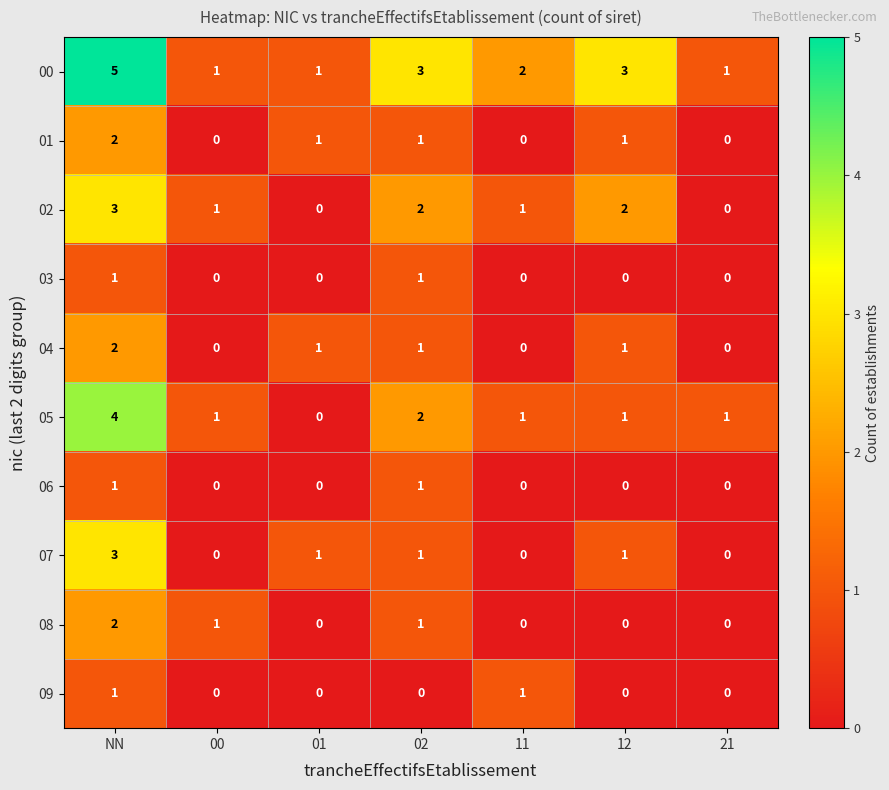

Which category has the highest value in the 01 series?

NN